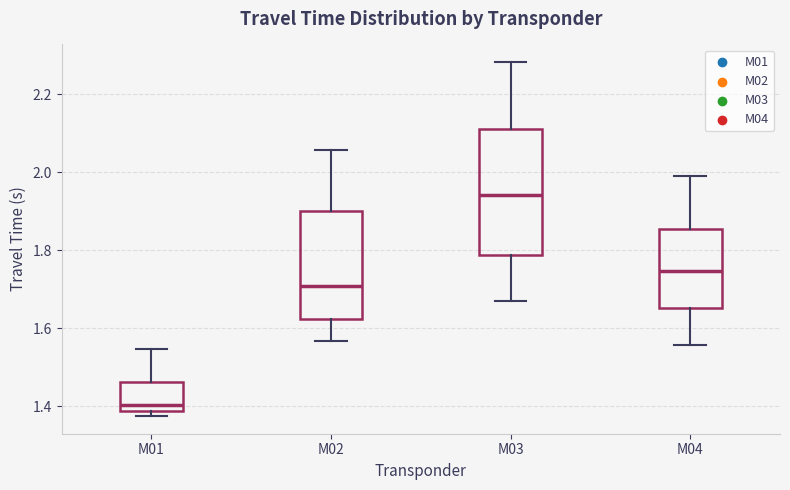

Reading left to right, transcribe this box plot: for each box, give where its median line is, the range the box spans, and where its two whiskers end, as read against the y-axis. The values are not printed on the chart, so give them approximately, as read against the axis.

M01: median 1.40, box 1.38 to 1.46, whiskers 1.38 (just below the box's lower edge) to 1.54
M02: median 1.70, box 1.62 to 1.90, whiskers 1.56 to 2.06
M03: median 1.94, box 1.78 to 2.12, whiskers 1.68 to 2.28
M04: median 1.74, box 1.66 to 1.86, whiskers 1.56 to 2.00